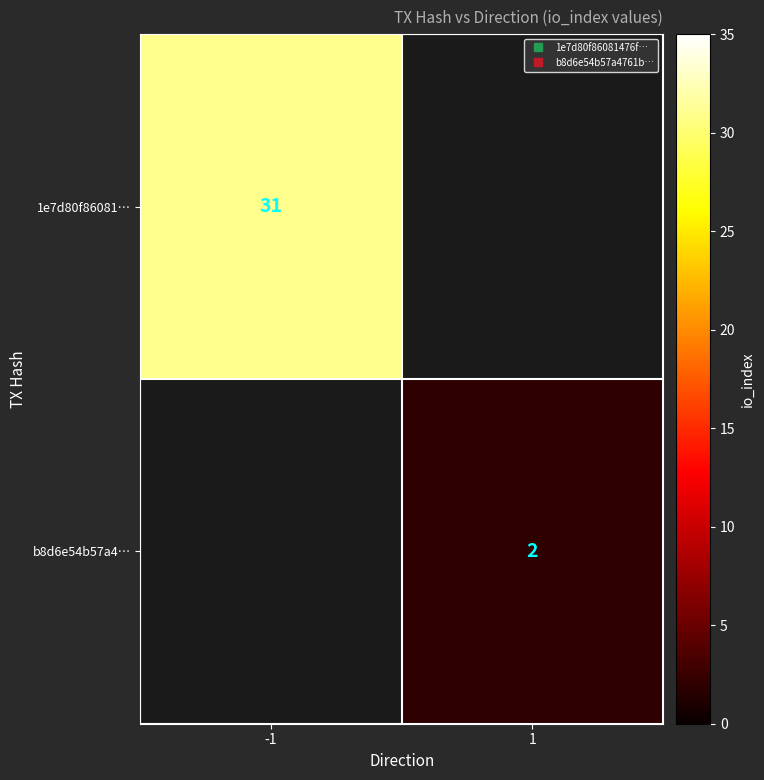

Which series has the largest range (max minus min)?

1e7d80f86081…